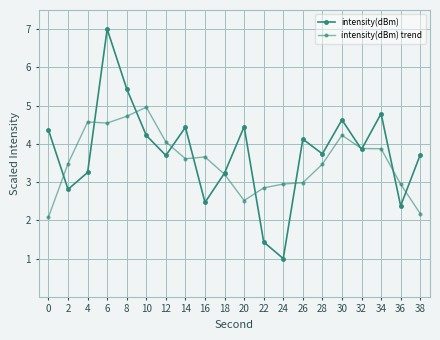

How many series are shown in this chart?

2